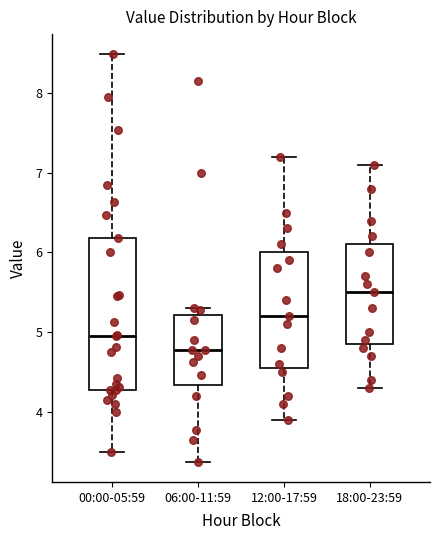

Reading left to right, transcribe this box plot: for each box, give where its median line is, the range the box spans, and where its two whiskers end, as read against the y-axis. The values are not printed on the chart, so give them approximately, as read against the axis.

00:00-05:59: median 5.0, box 4.3 to 6.2, whiskers 3.5 to 8.5
06:00-11:59: median 4.8, box 4.3 to 5.2, whiskers 3.4 to 5.3
12:00-17:59: median 5.2, box 4.6 to 6.0, whiskers 3.9 to 7.2
18:00-23:59: median 5.5, box 4.9 to 6.1, whiskers 4.3 to 7.1